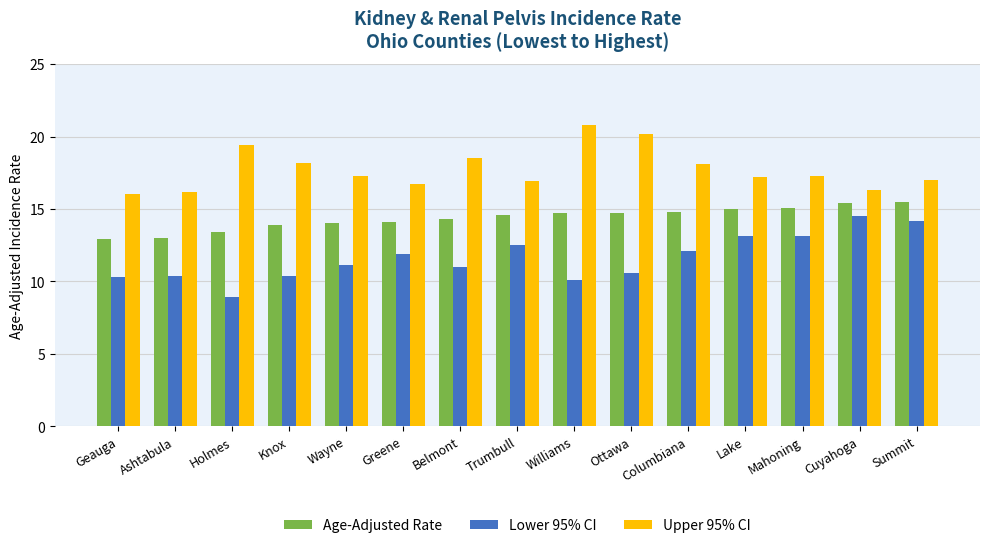

At which category does the chart reach its peak across all series?

Williams